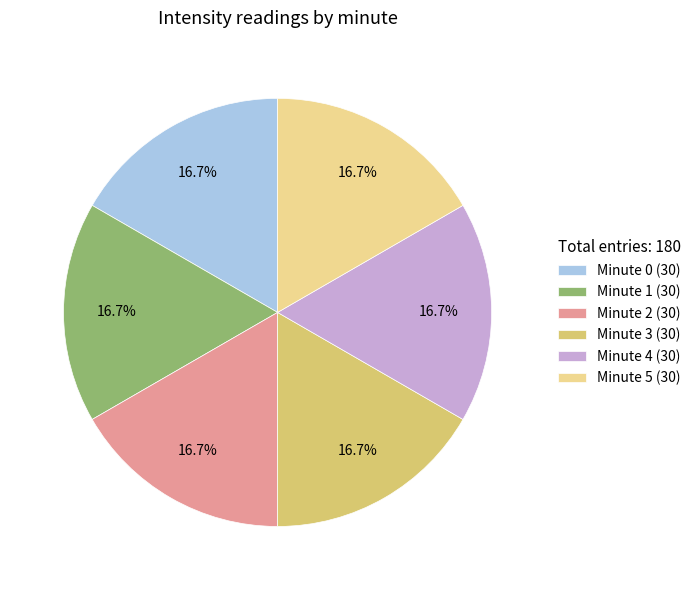

To the nearest percent, what is the combined percentage of Minute 0 and Minute 3?

33%